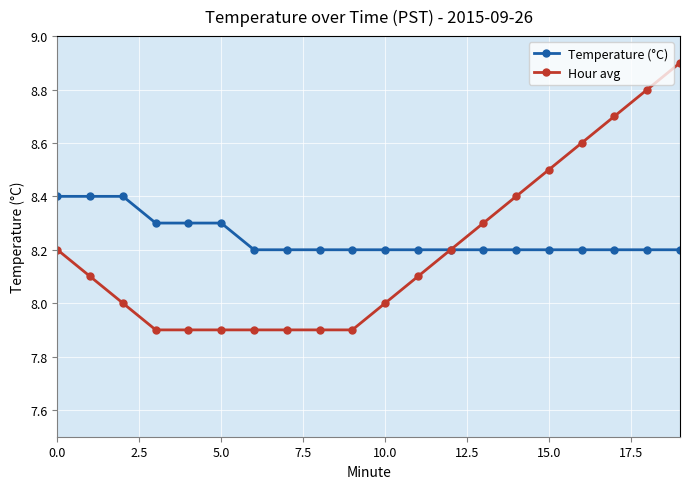

What is the value of the Temperature (°C) point at the 4th from the left?

8.3